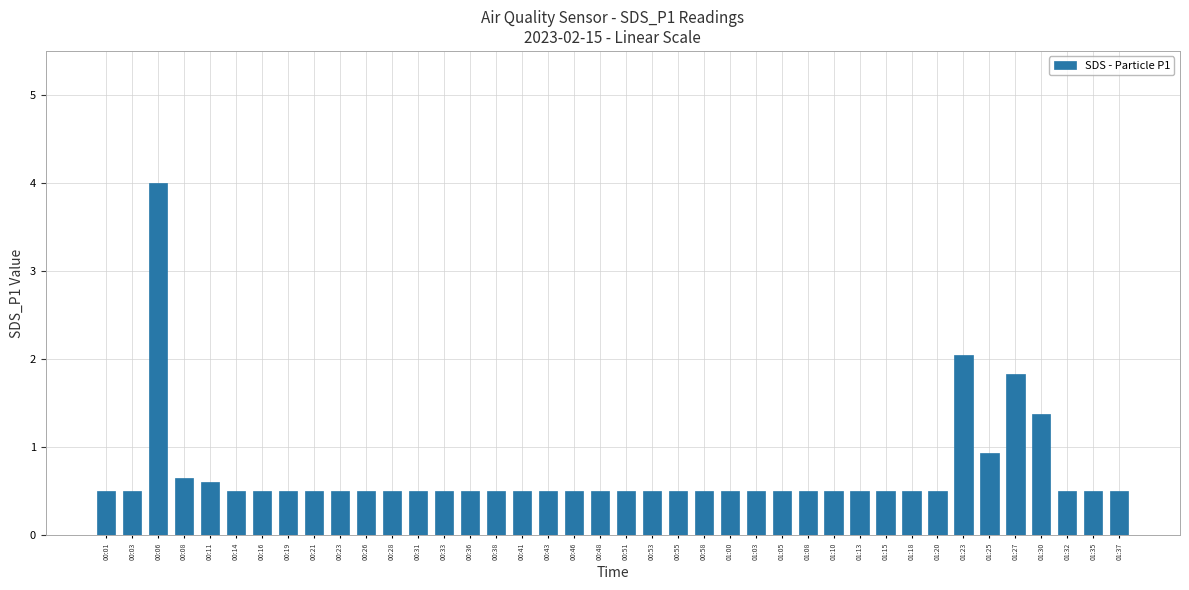

What is the difference between the values at 01:13 and 01:25?

0.4